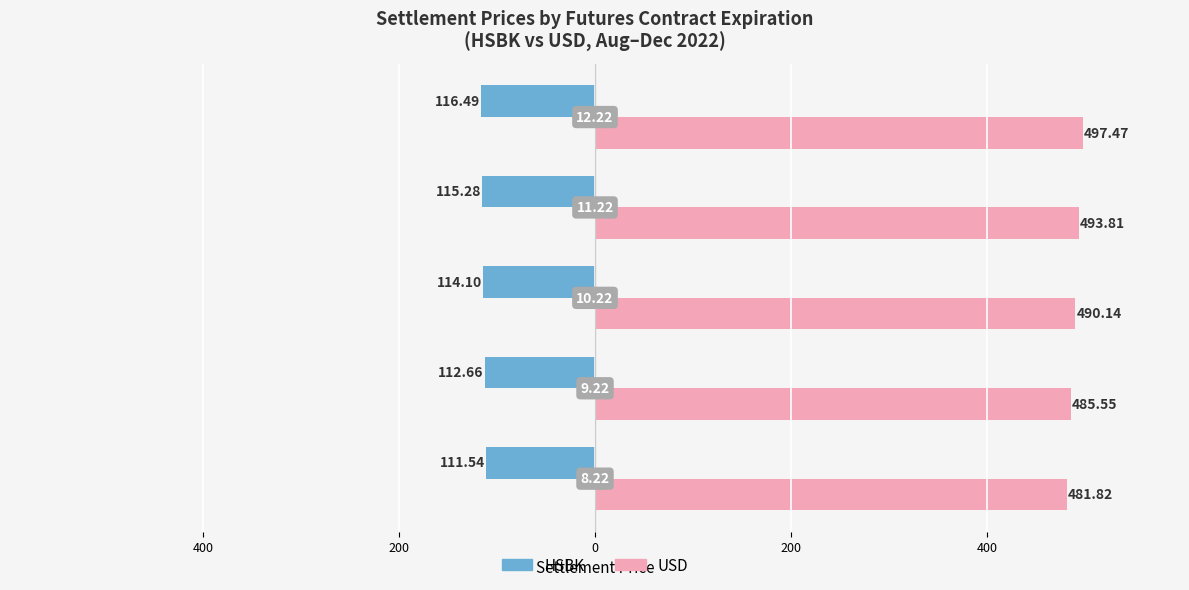

Rank the series by their maximum value, from highest to lowest.

USD, HSBK